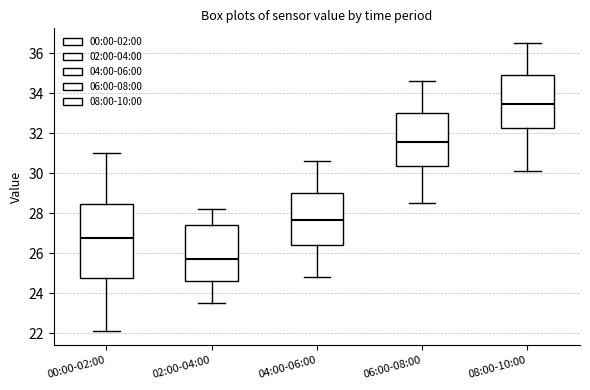

Where does the lower whisker of the box for 00:00-02:00 end on the y-axis? The values are not printed on the chart, so give them approximately, as read against the axis.

22.2